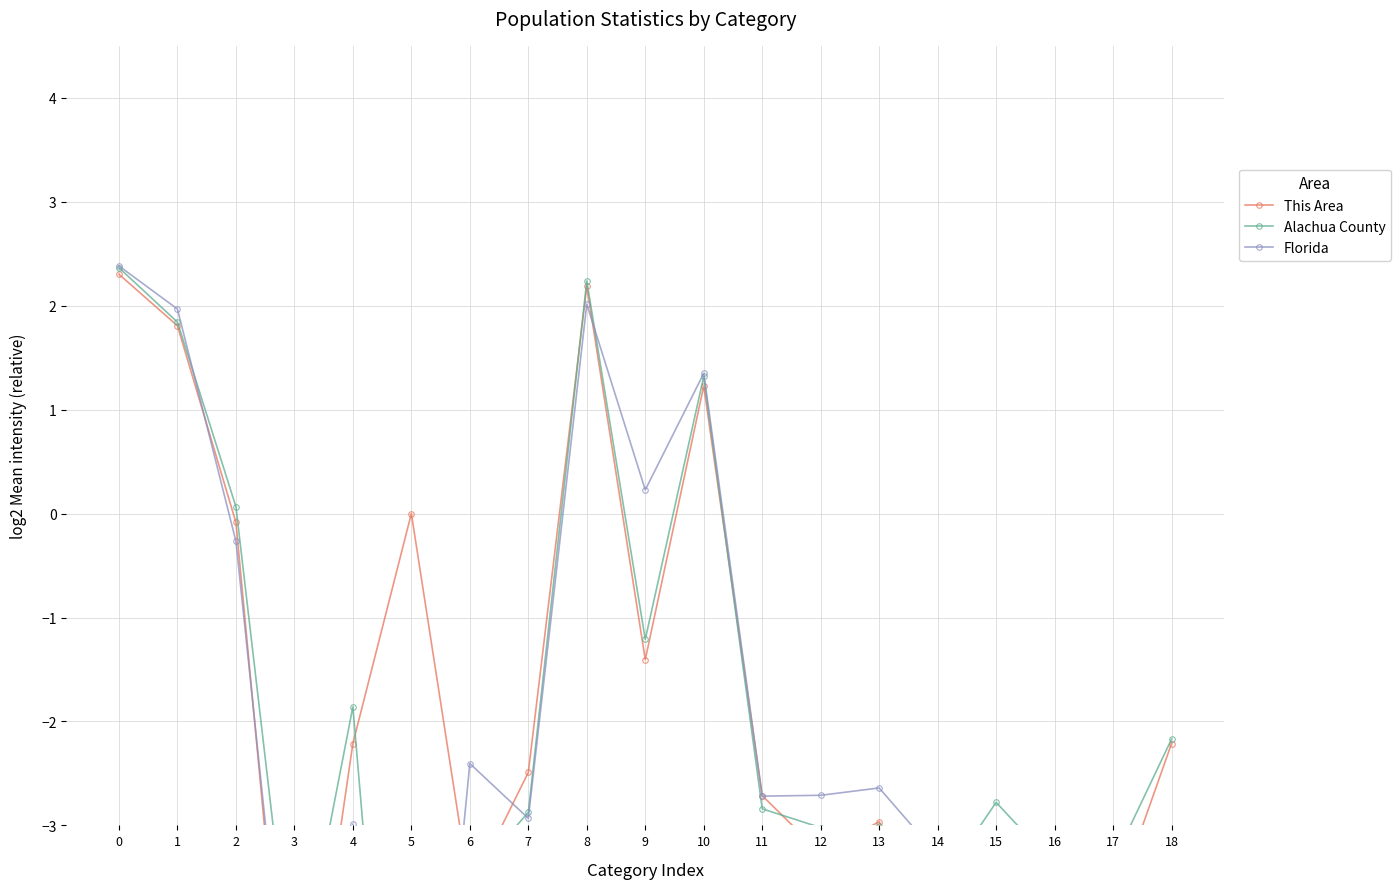

Does the chart display data point markers on the line(s)?

Yes